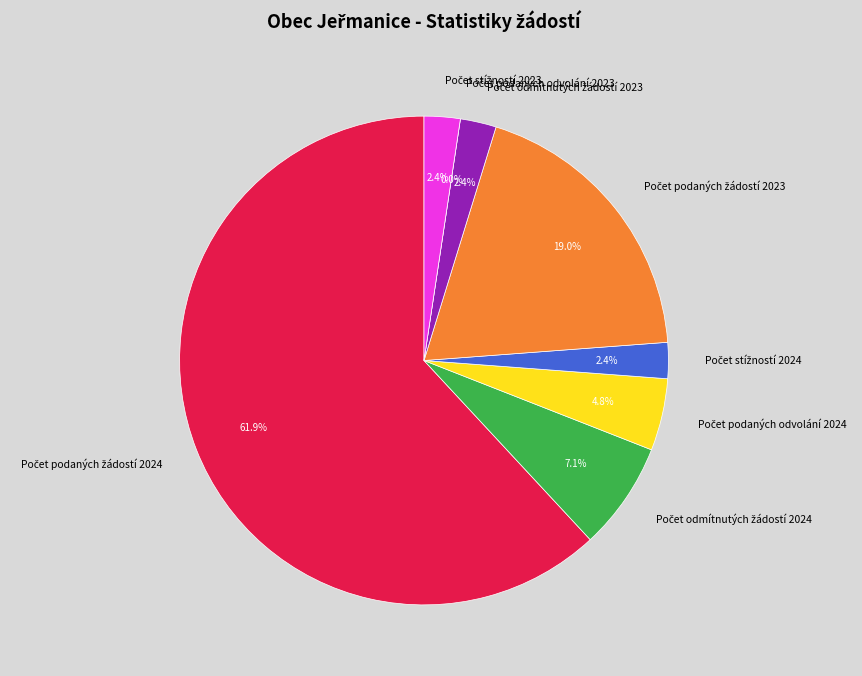

What is the change in value from Počet podaných žádostí 2023 to Počet stížností 2023?

-7